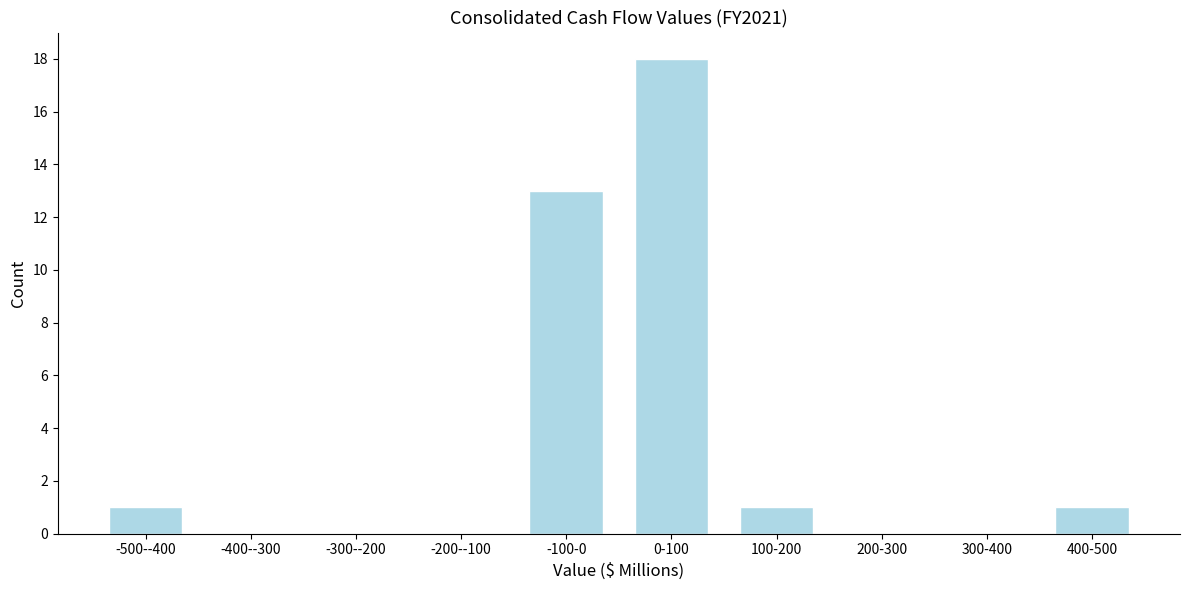

Reading left to right, what are all the values shown in this chart?

-500--400=1	-400--300=0	-300--200=0	-200--100=0	-100-0=13	0-100=18	100-200=1	200-300=0	300-400=0	400-500=1